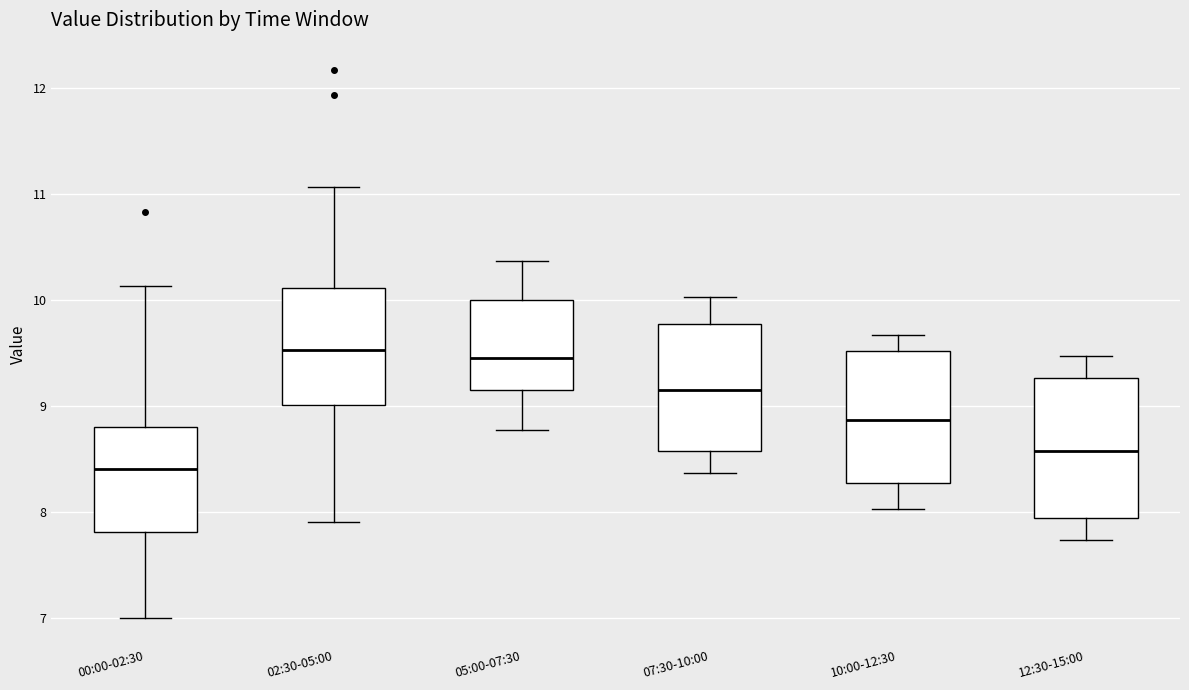

Where does the lower whisker of the box for 12:30-15:00 end on the y-axis? The values are not printed on the chart, so give them approximately, as read against the axis.

7.7